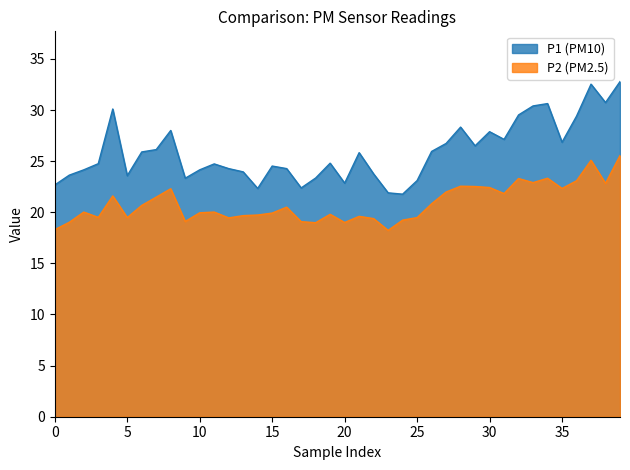

True or false: P2 and P1 cross at least once.

False